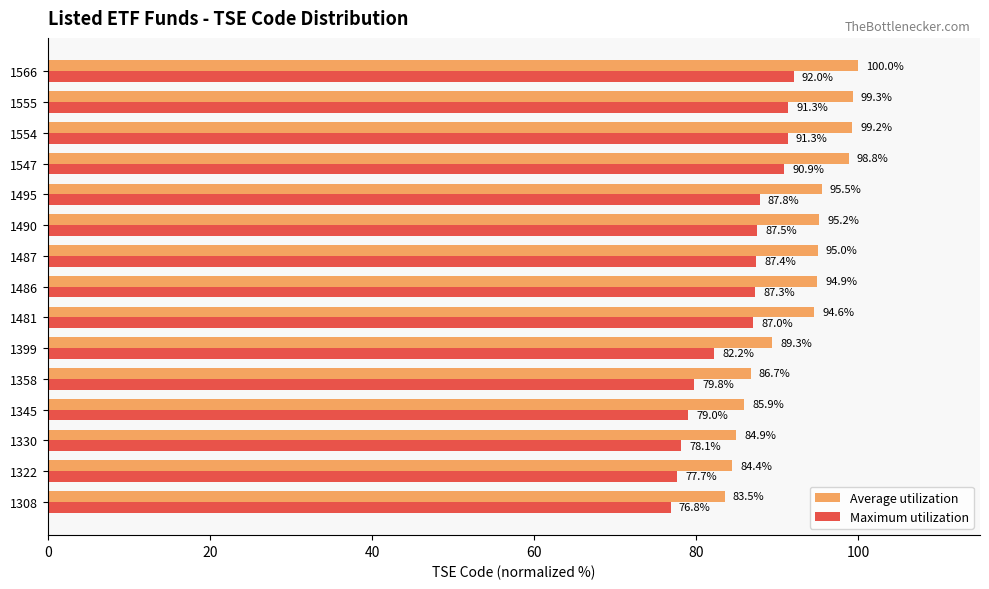

What is the smallest value displayed?

76.8